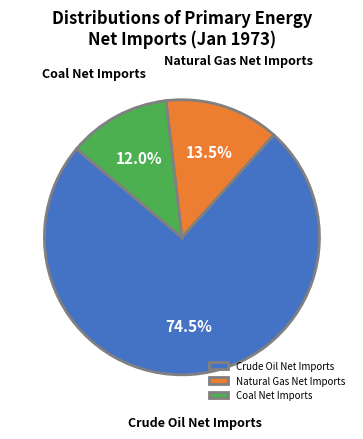

What percentage is the Coal Net Imports slice, to the nearest percent?

12%